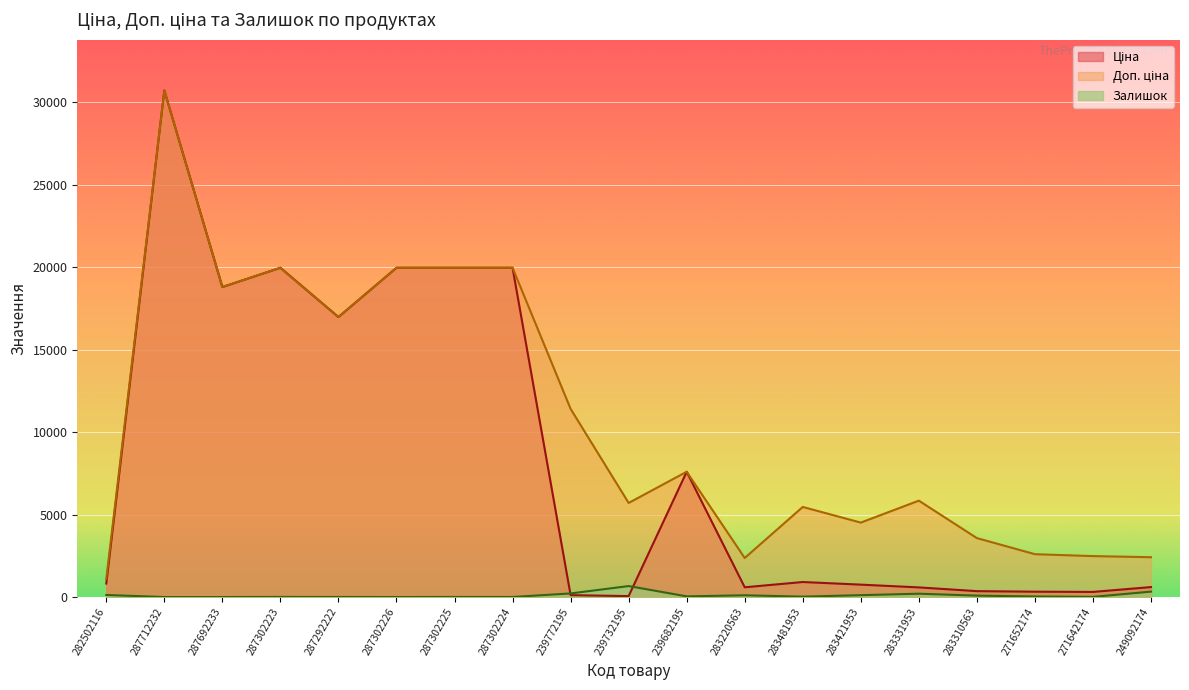

Where is the first local maximum for Ціна?

287712232